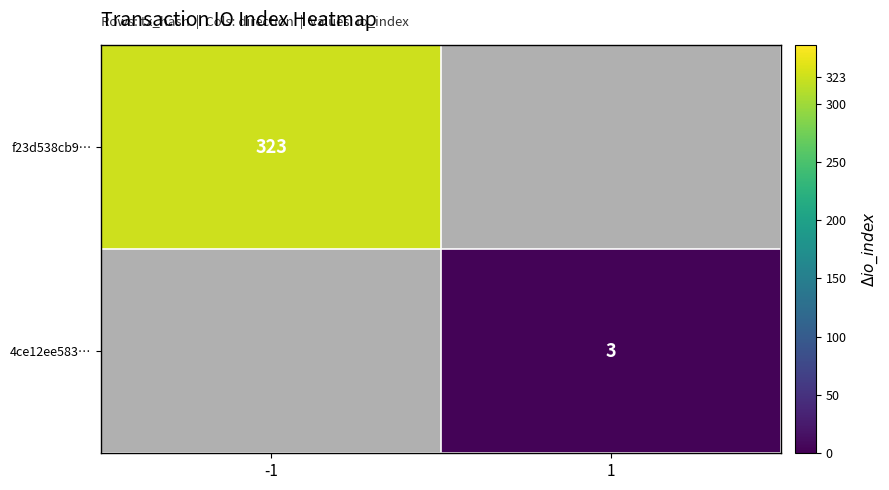

True or false: f23d538cb9… has a value of 88 at -1.

False